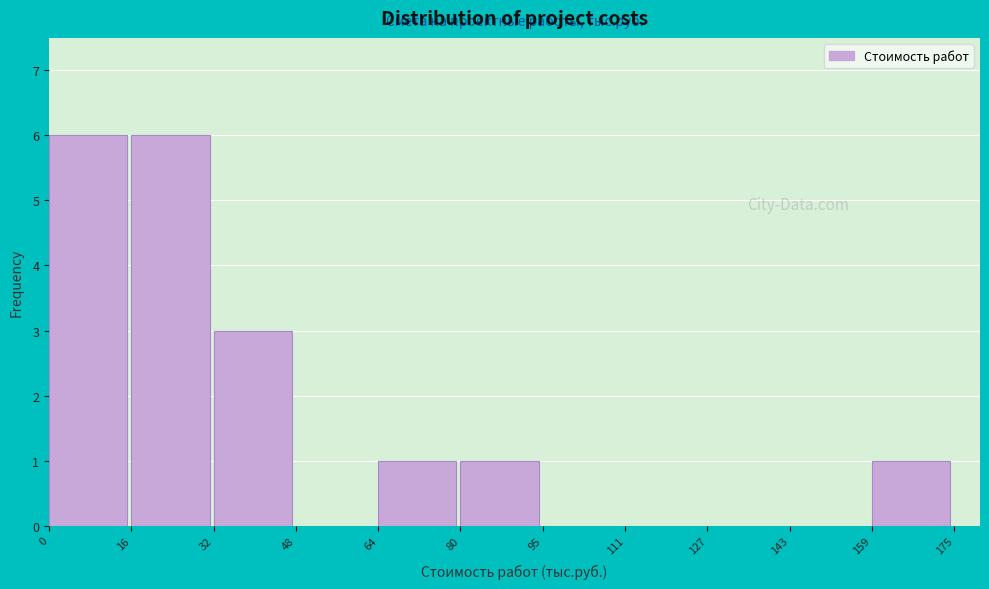

What is the height of the bar covering 80 to 95 on the x-axis? The values are not printed on the chart, so give them approximately, as read against the axis.

1